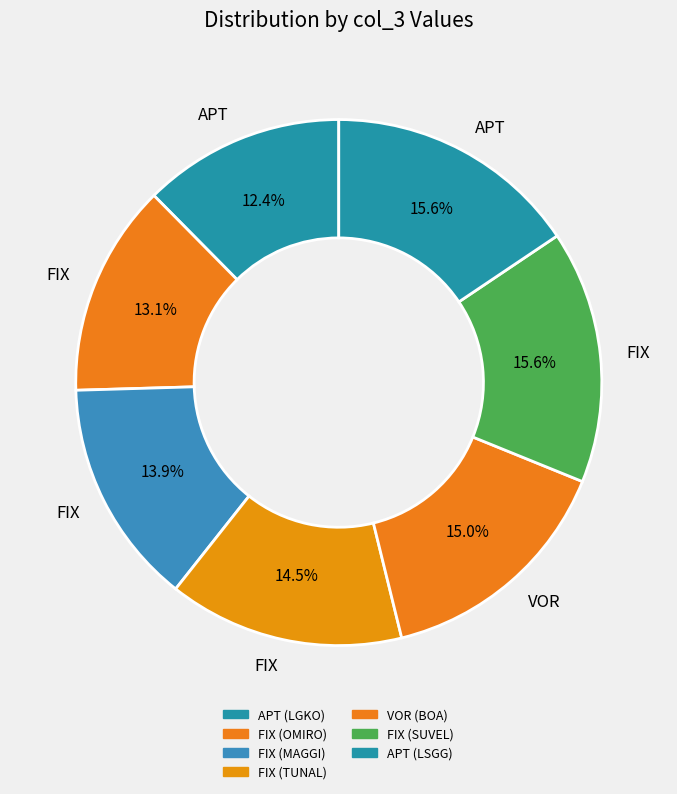

To the nearest percent, what is the average slice percentage?

14%